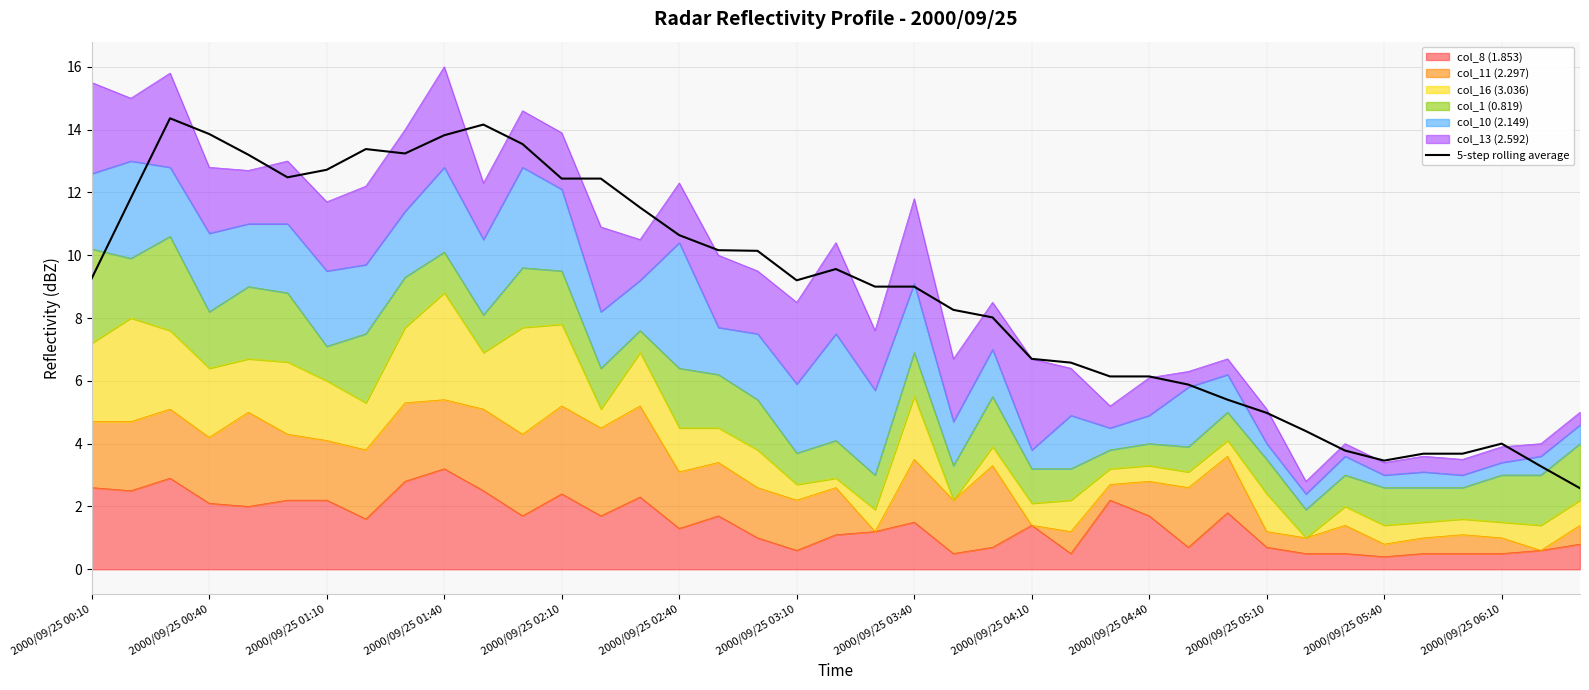

At which category does the chart reach its minimum across all series?

38